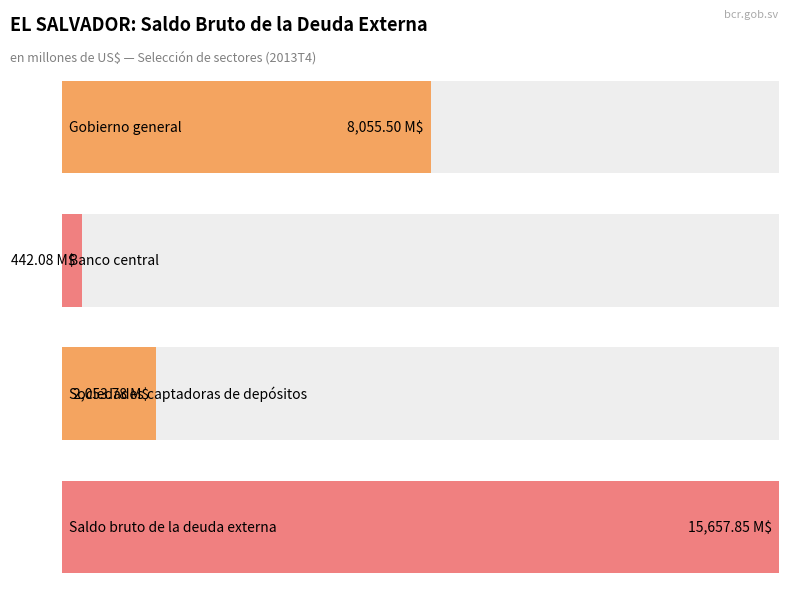

Are the bars grouped side by side (vs. stacked)?

Yes